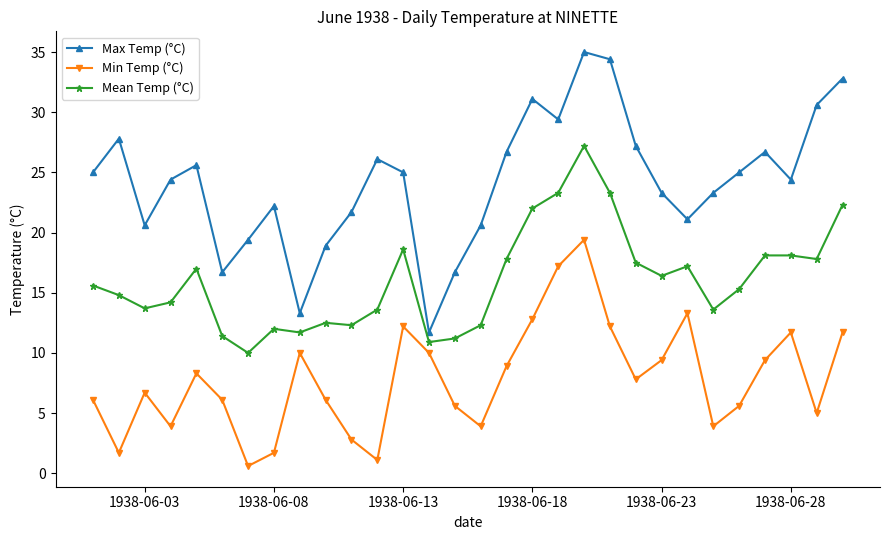

What is the sum of all Min Temp (°C) values?

235.1